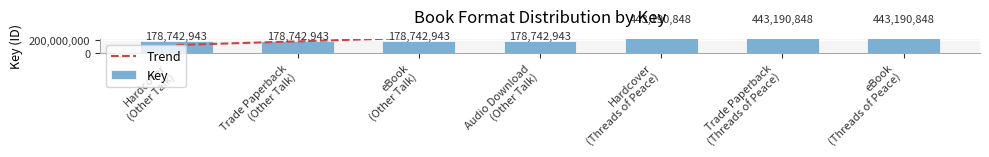

How many distinct data groups are displayed?

2